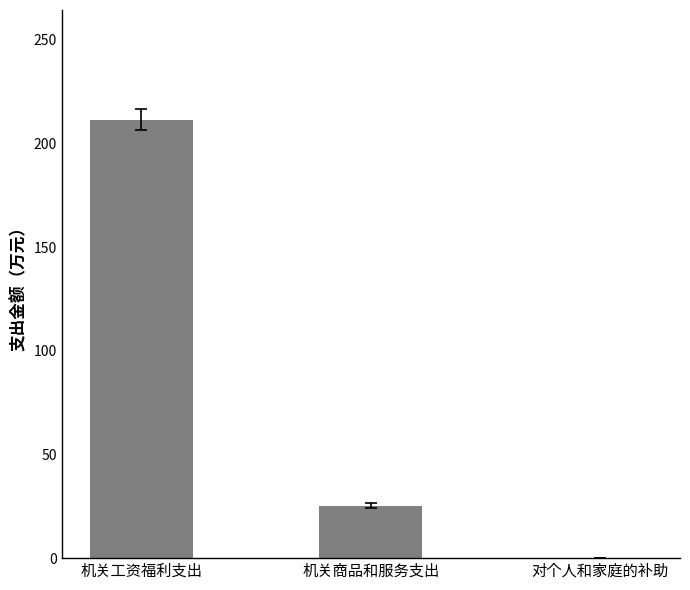

True or false: the data shows 25.3 at 机关商品和服务支出.

True